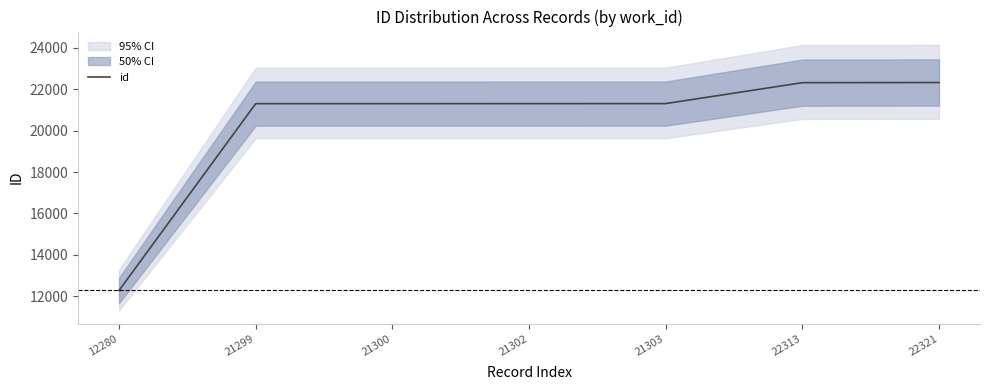

True or false: there are more than 1 points higher than both neighbors.

False